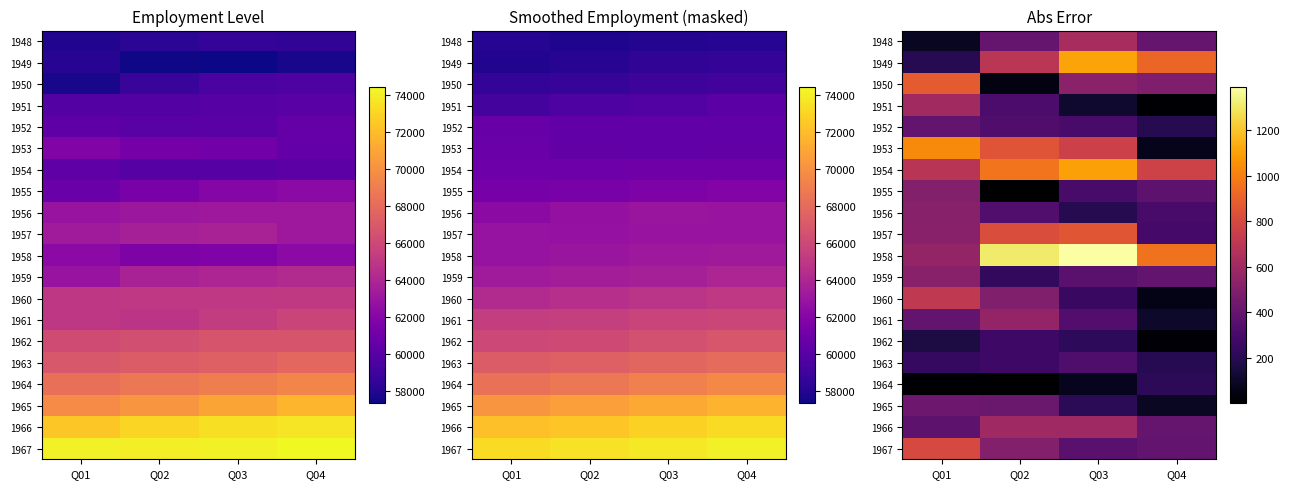

What is the greatest value displayed?

1389.7